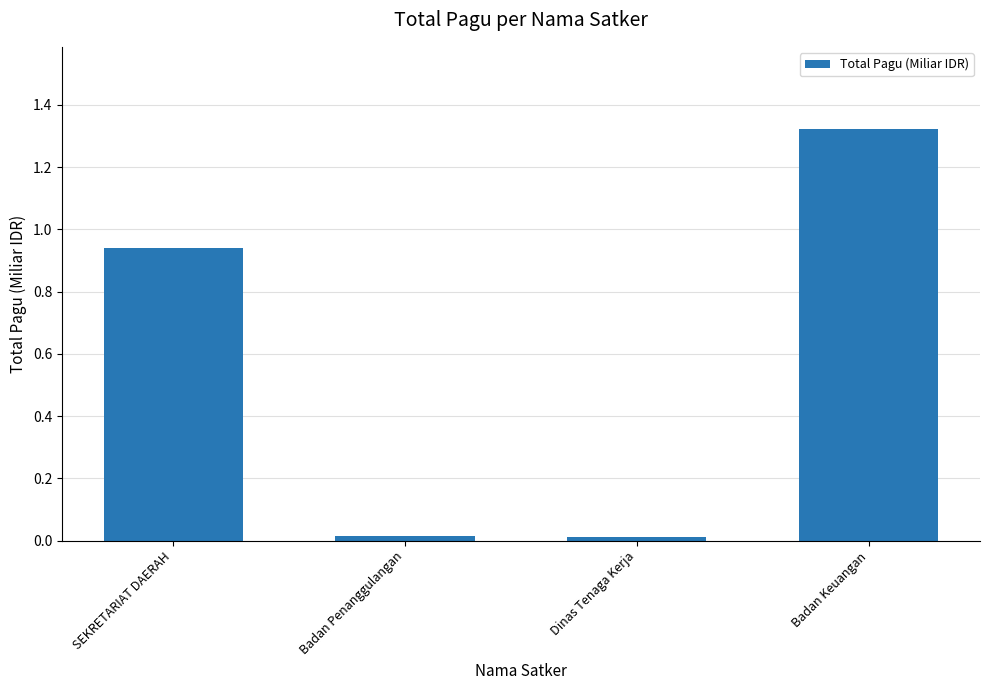

What is the sum of the values at Dinas Tenaga Kerja and SEKRETARIAT DAERAH?

1.0